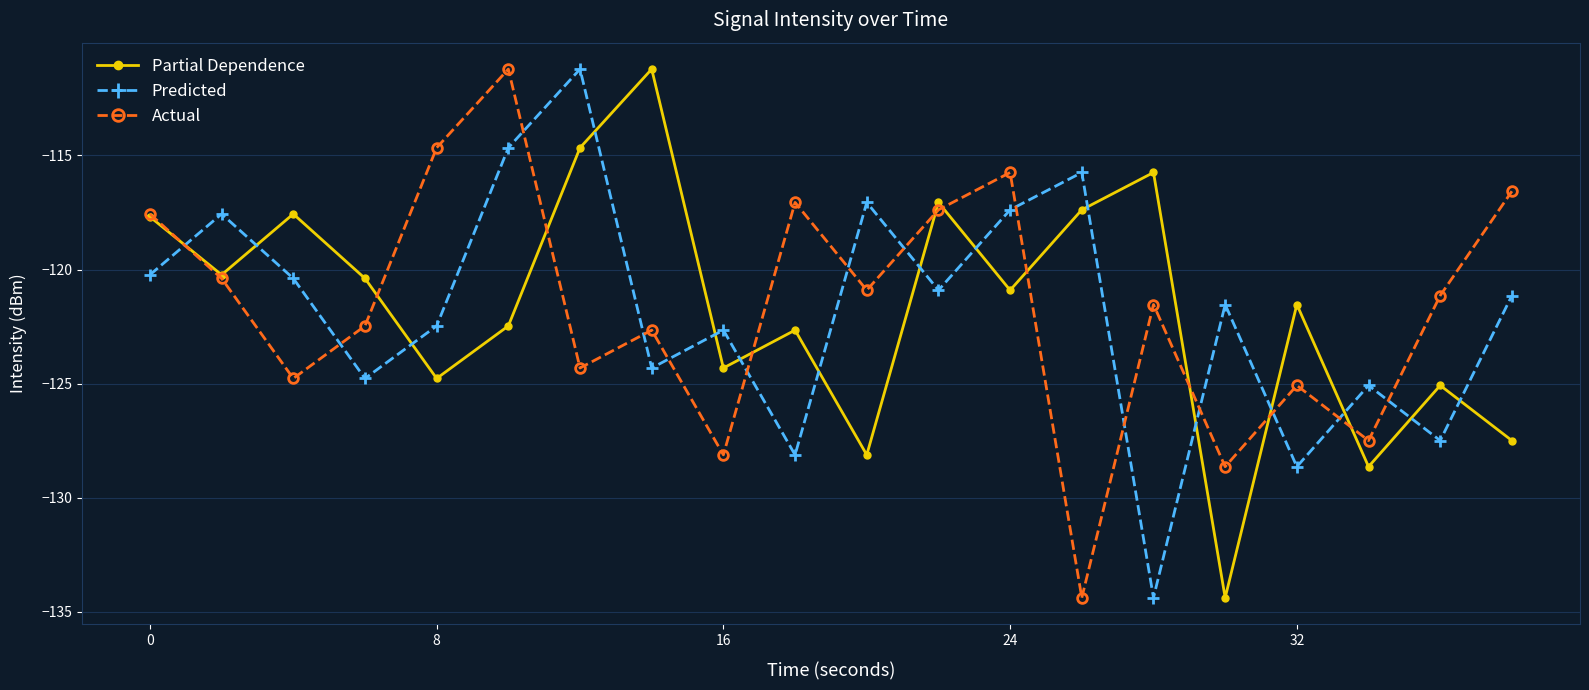

What is the value of the Partial Dependence point at the 14th from the left?

-117.4